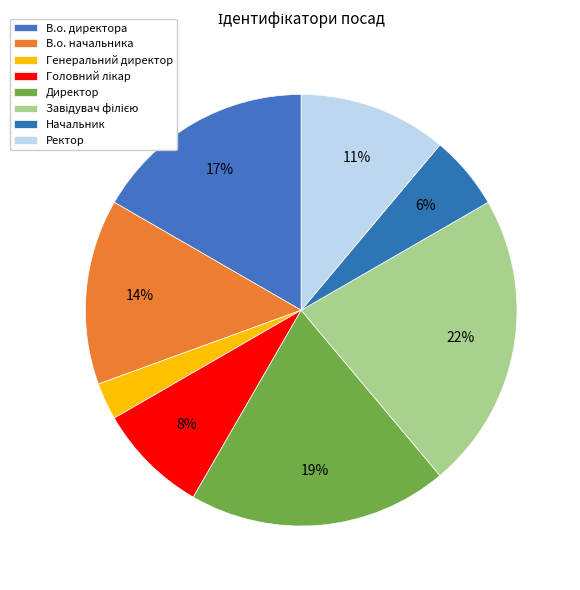

How many segments does this pie chart have?

8